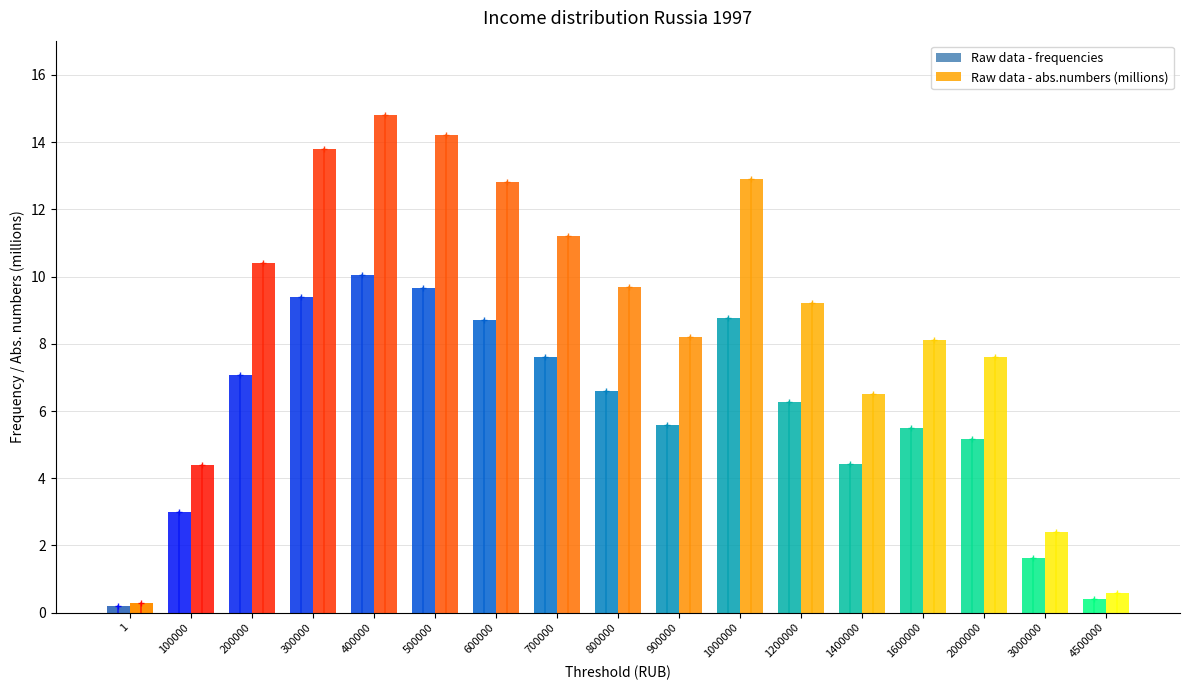

What is the smallest value displayed?

0.2